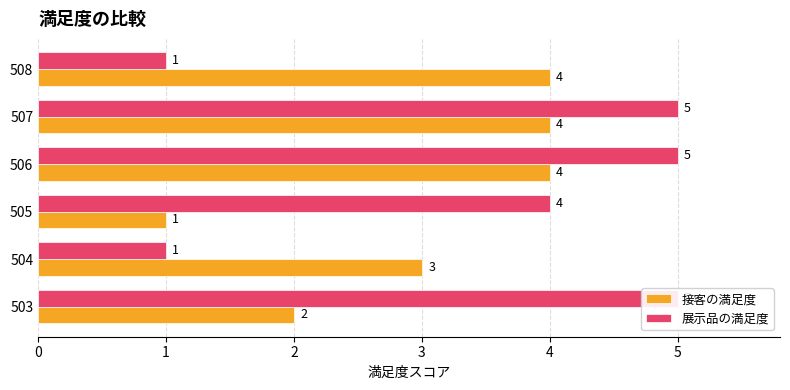

True or false: 展示品の満足度 has a value of 1 at 508.

True